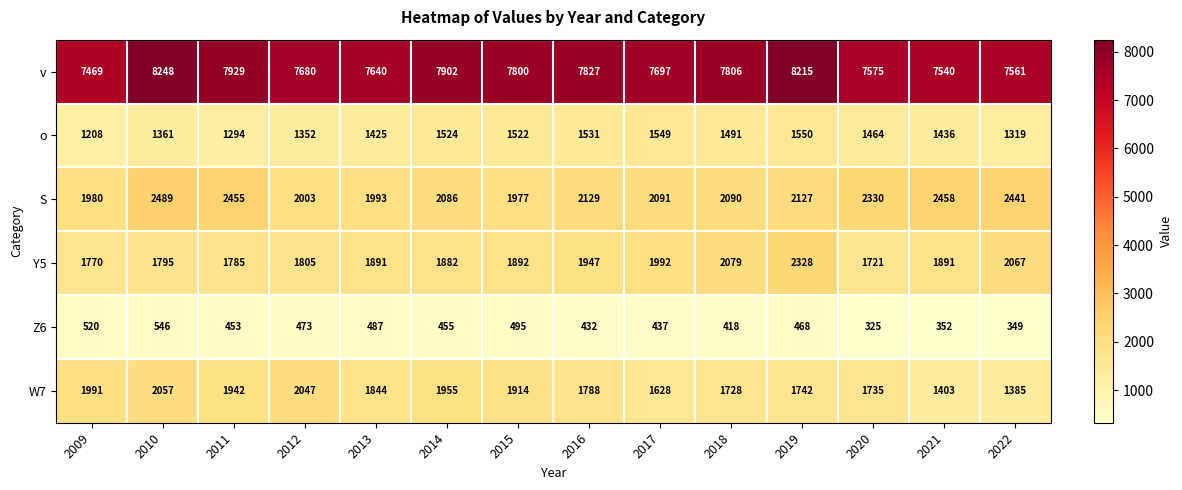

Which label corresponds to the largest value in the chart?

2010